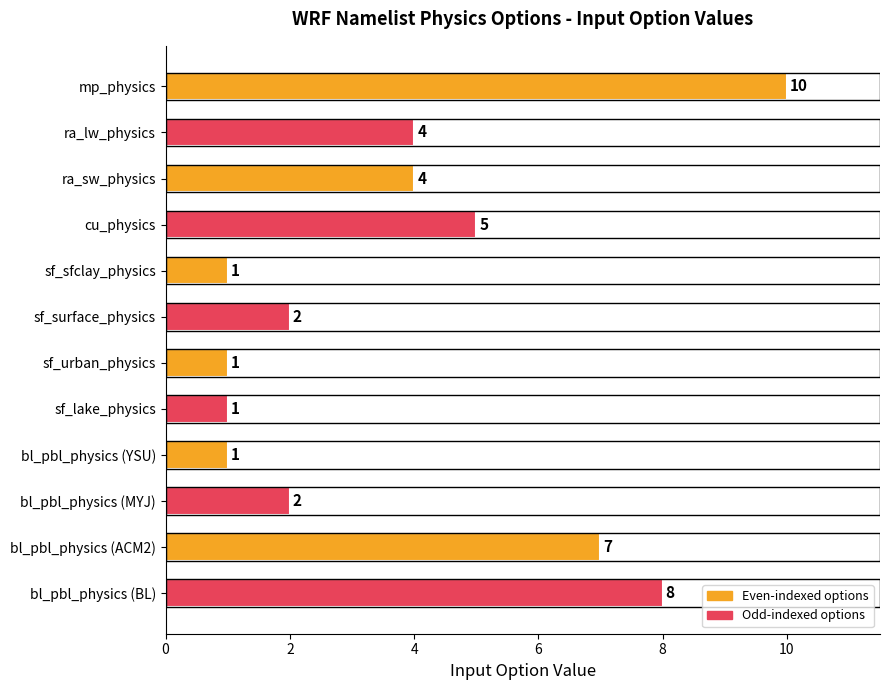

Reading top to bottom, what are all the values shown in this chart?

mp_physics=10	ra_lw_physics=4	ra_sw_physics=4	cu_physics=5	sf_sfclay_physics=1	sf_surface_physics=2	sf_urban_physics=1	sf_lake_physics=1	bl_pbl_physics (YSU)=1	bl_pbl_physics (MYJ)=2	bl_pbl_physics (ACM2)=7	bl_pbl_physics (BL)=8